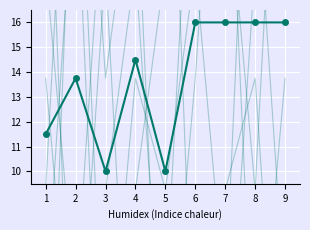

What value does the col_3 series have at 6?

13.8